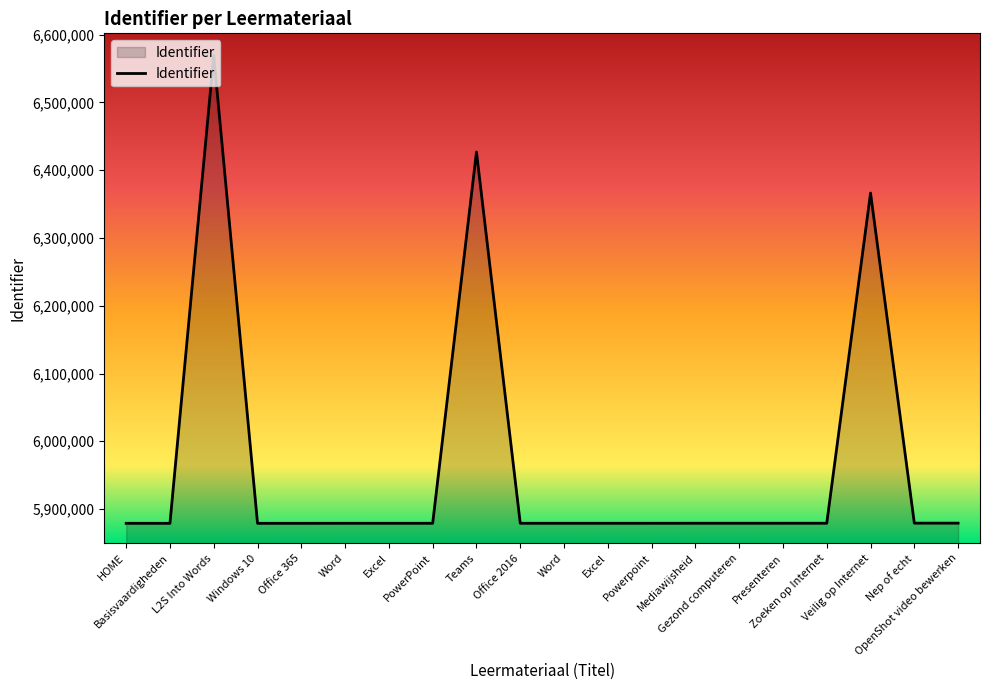

Where is the first local maximum?

L2S Into Words